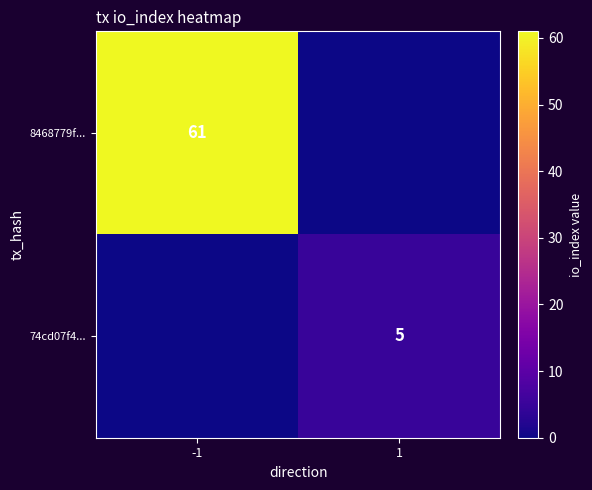

The value of 74cd07f4... at 1 is 5. True or false?

True